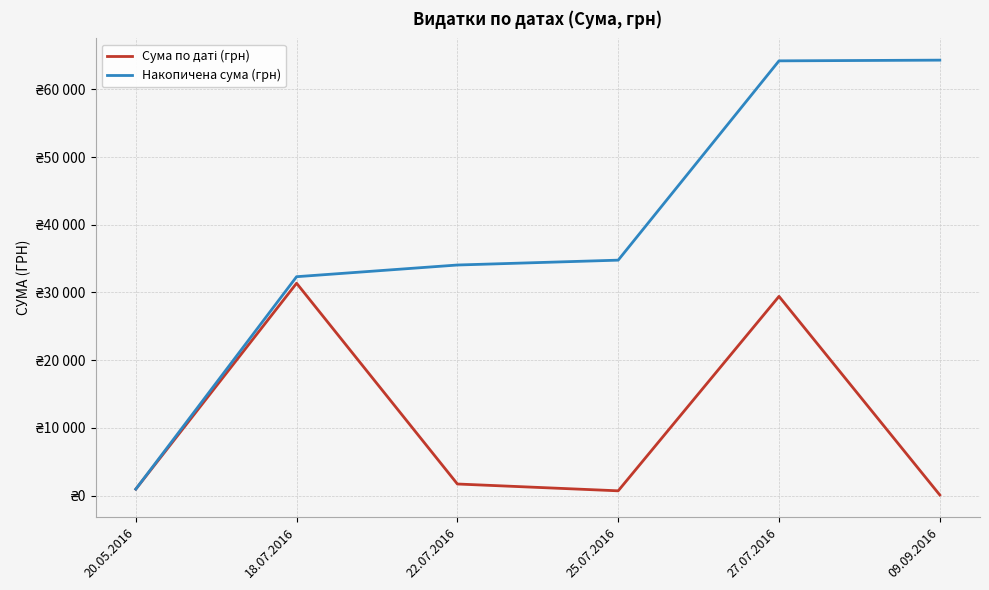

Is this an area chart (filled region under the line)?

No